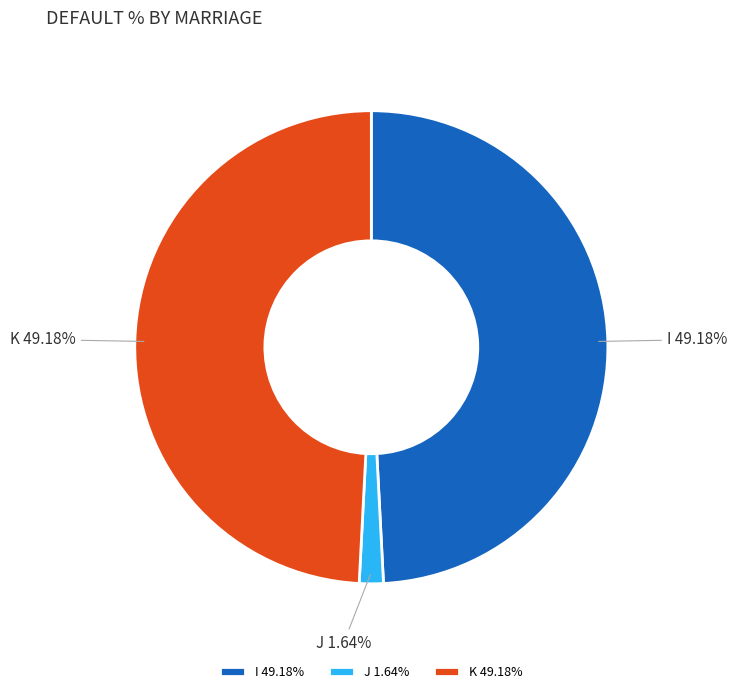

Combined, what portion of the pie is I and K?

98.4%